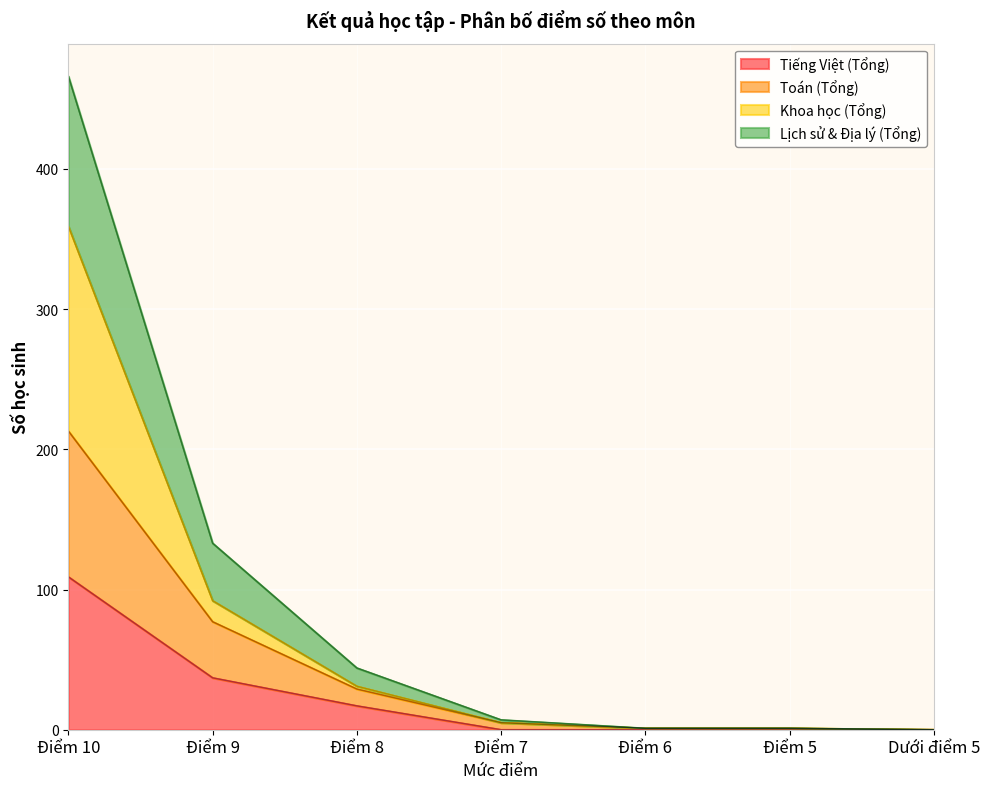

How many data points in Lịch sử & Địa lý (Tổng) are less than 5?

3